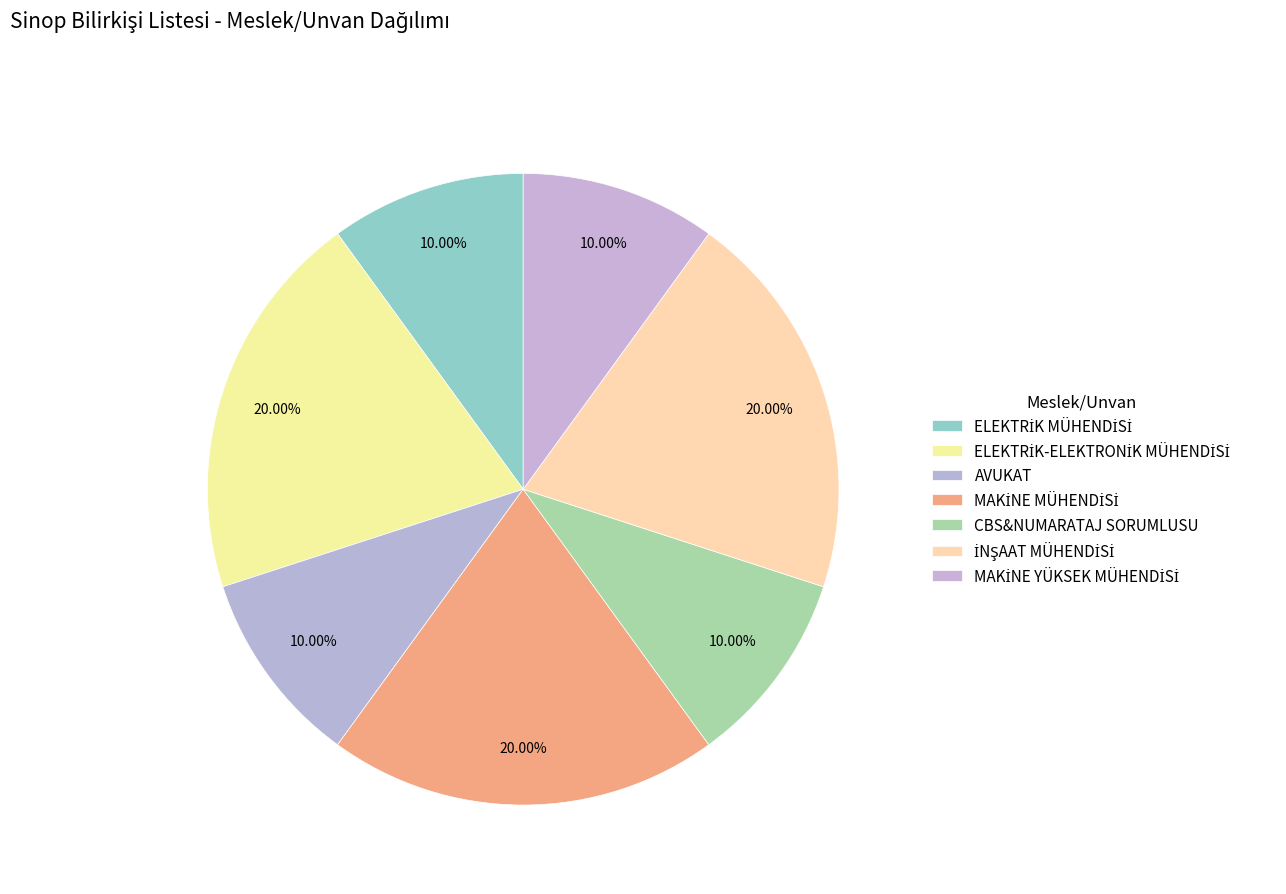

How many segments does this pie chart have?

7